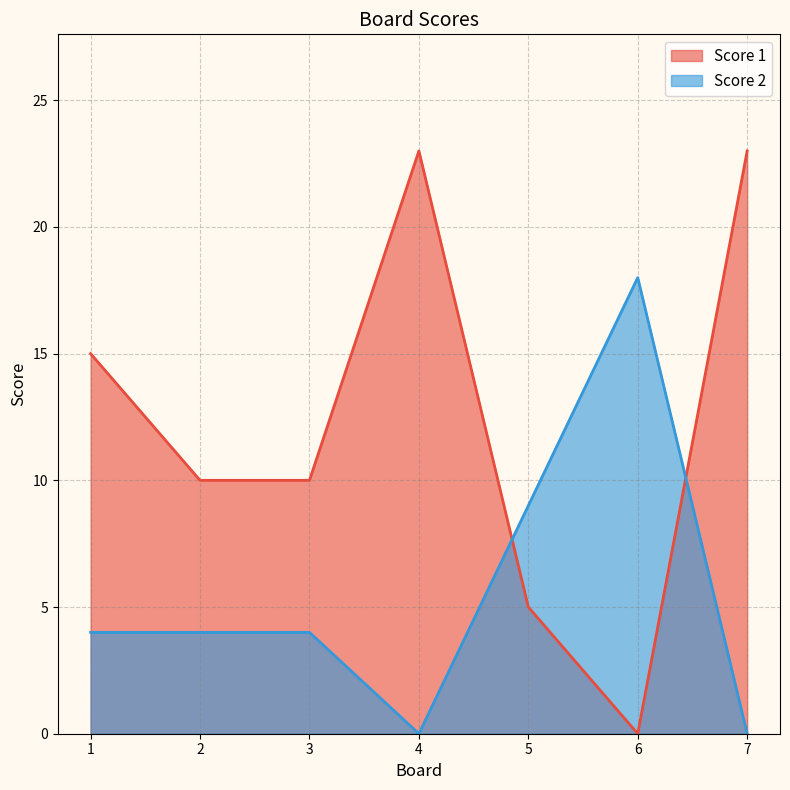

How many interior local peaks does the Score 2 series have?

1